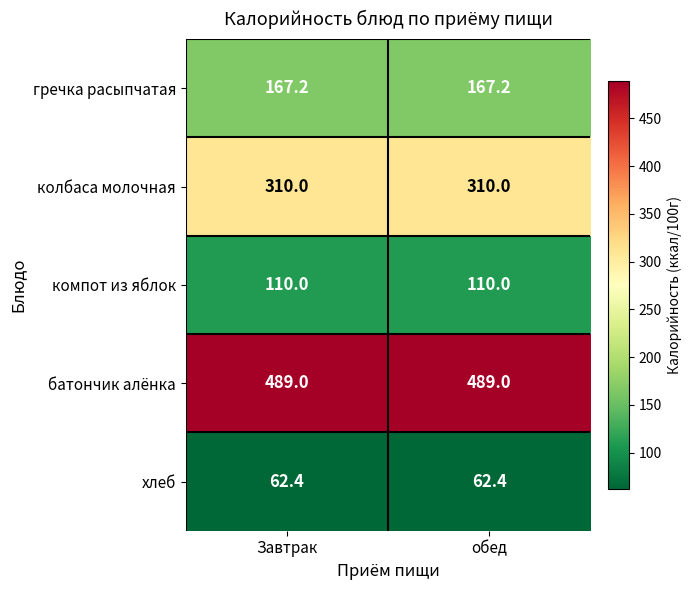

True or false: хлеб has a value of 82.4 at обед.

False